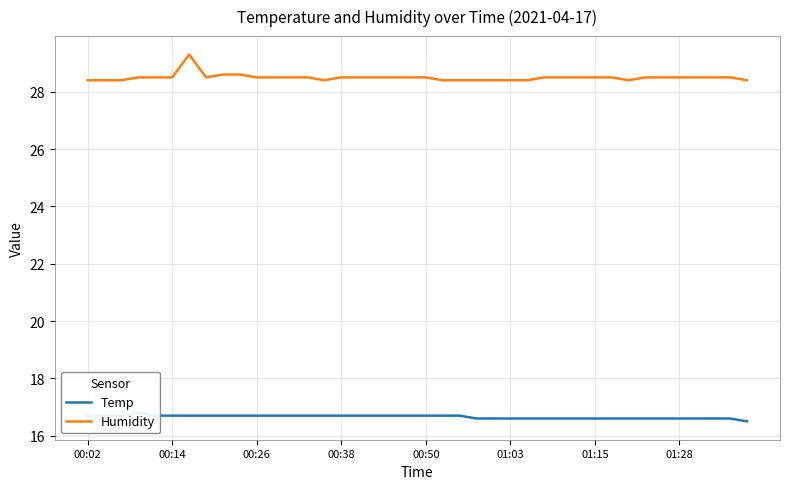

Count the Temp values in the range 16 to 17.

40